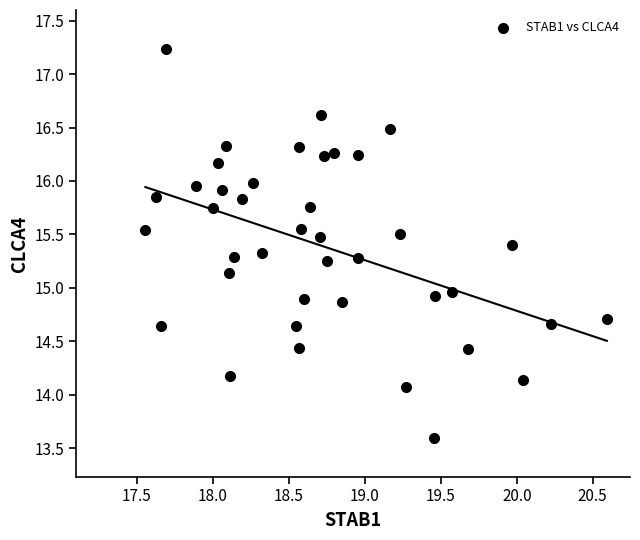

What is the range of X values (max minus min)?

3.0